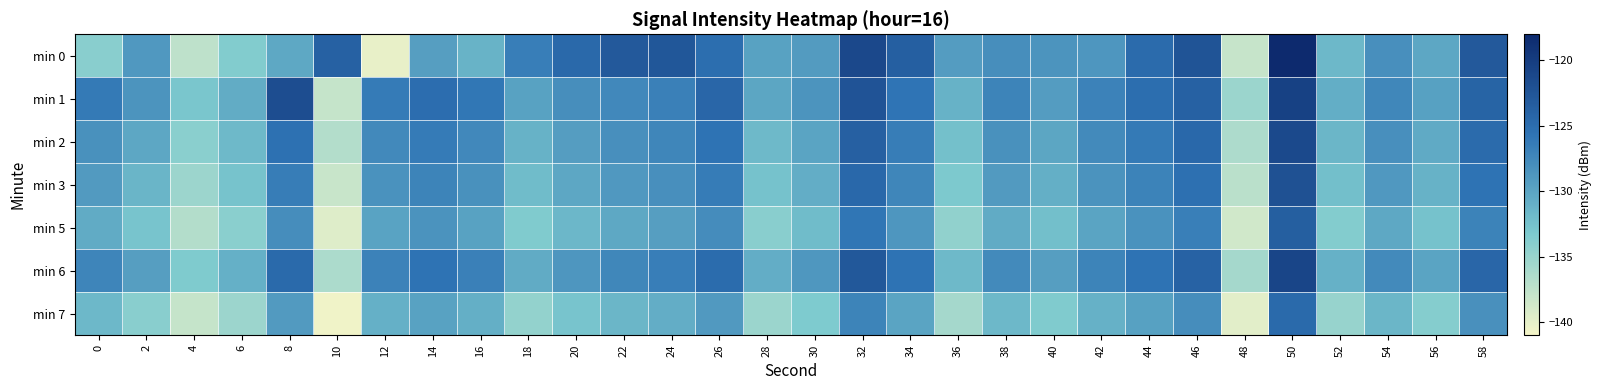

Reading right to left, transcribe all the data shown in this chart.

min 0: 58=-123.0	56=-130.2	54=-128.1	52=-131.7	50=-118.1	48=-138.0	46=-122.4	44=-124.7	42=-128.7	40=-128.5	38=-128.0	36=-129.2	34=-123.7	32=-121.2	30=-129.2	28=-129.8	26=-125.2	24=-122.7	22=-123.0	20=-124.6	18=-126.6	16=-131.3	14=-129.5	12=-140.1	10=-123.8	8=-130.3	6=-133.6	4=-137.5	2=-128.9	0=-134.0
min 1: 58=-124.1	56=-129.6	54=-127.4	52=-130.8	50=-120.5	48=-135.2	46=-123.8	44=-125.1	42=-126.9	40=-129.3	38=-127.1	36=-131.2	34=-125.7	32=-122.4	30=-128.6	28=-130.1	26=-124.3	24=-126.8	22=-127.5	20=-128.0	18=-129.7	16=-125.9	14=-125.1	12=-126.3	10=-137.9	8=-121.7	6=-130.7	4=-133.0	2=-128.5	0=-126.3
min 2: 58=-124.8	56=-130.4	54=-128.1	52=-131.5	50=-121.3	48=-136.4	46=-124.5	44=-126.2	42=-127.7	40=-130.1	38=-128.3	36=-132.4	34=-126.5	32=-123.7	30=-129.9	28=-131.8	26=-125.6	24=-127.3	22=-128.1	20=-129.4	18=-131.2	16=-127.5	14=-126.3	12=-127.6	10=-136.7	8=-125.4	6=-131.8	4=-134.1	2=-130.2	0=-128.3
min 3: 58=-125.6	56=-131.2	54=-128.9	52=-132.3	50=-122.1	48=-137.2	46=-125.3	44=-127.0	42=-128.5	40=-130.9	38=-129.1	36=-133.2	34=-127.3	32=-124.5	30=-130.7	28=-132.6	26=-126.4	24=-128.1	22=-128.9	20=-130.2	18=-132.1	16=-128.3	14=-127.1	12=-128.4	10=-138.1	8=-126.5	6=-132.7	4=-135.3	2=-131.4	0=-129.1
min 5: 58=-127.0	56=-132.6	54=-130.3	52=-133.7	50=-123.5	48=-138.6	46=-126.7	44=-128.4	42=-129.9	40=-132.3	38=-130.5	36=-134.6	34=-128.7	32=-125.9	30=-132.1	28=-134.0	26=-127.8	24=-129.5	22=-130.3	20=-131.6	18=-133.5	16=-129.7	14=-128.5	12=-129.8	10=-139.5	8=-127.9	6=-134.1	4=-136.7	2=-132.8	0=-130.5
min 6: 58=-124.3	56=-129.9	54=-127.7	52=-131.1	50=-120.9	48=-135.8	46=-123.9	44=-125.6	42=-127.1	40=-129.5	38=-127.7	36=-131.8	34=-125.6	32=-122.8	30=-128.8	28=-130.7	26=-124.9	24=-126.6	22=-127.4	20=-128.7	18=-130.5	16=-126.8	14=-125.6	12=-126.9	10=-136.3	8=-124.7	6=-131.0	4=-133.4	2=-129.5	0=-127.2
min 7: 58=-128.2	56=-133.8	54=-131.5	52=-134.9	50=-124.7	48=-139.8	46=-127.9	44=-129.6	42=-131.1	40=-133.5	38=-131.7	36=-135.8	34=-129.9	32=-127.1	30=-133.3	28=-135.2	26=-129.0	24=-130.7	22=-131.5	20=-132.8	18=-134.7	16=-130.9	14=-129.7	12=-131.0	10=-140.7	8=-129.1	6=-135.3	4=-137.9	2=-134.0	0=-131.7